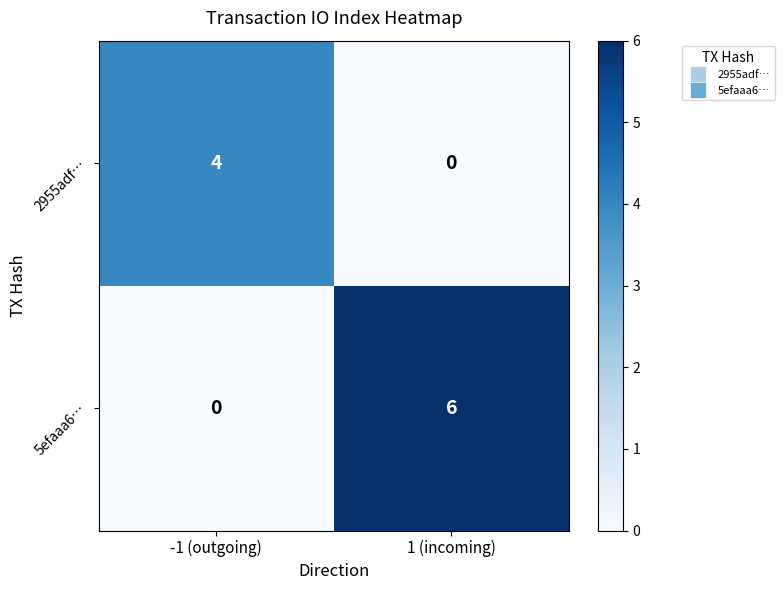

Is it true that 2955adf… equals 1 at -1 (outgoing)?

False